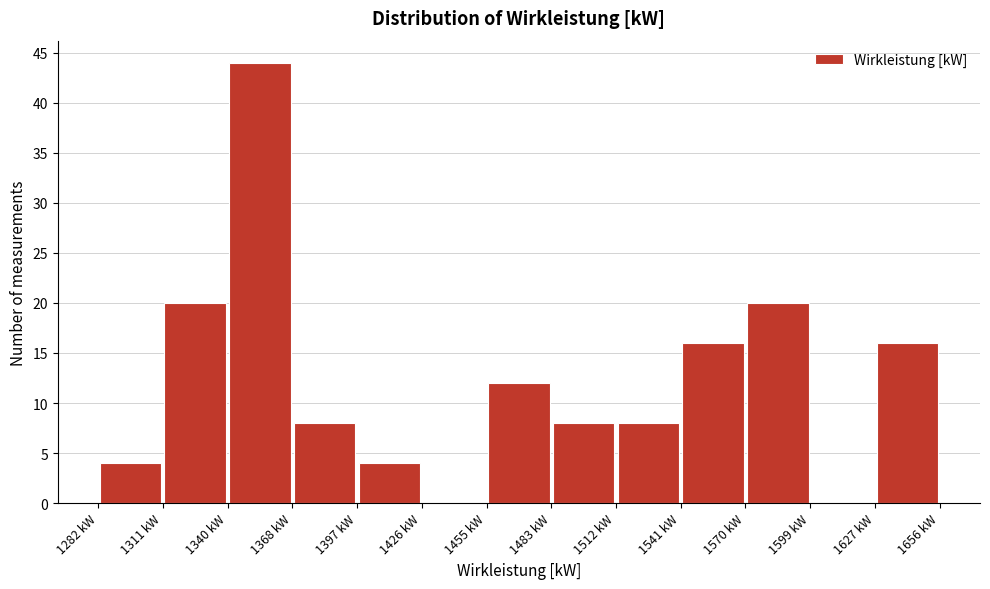

Which range on the x-axis has the tallest bar?

1340 to 1370